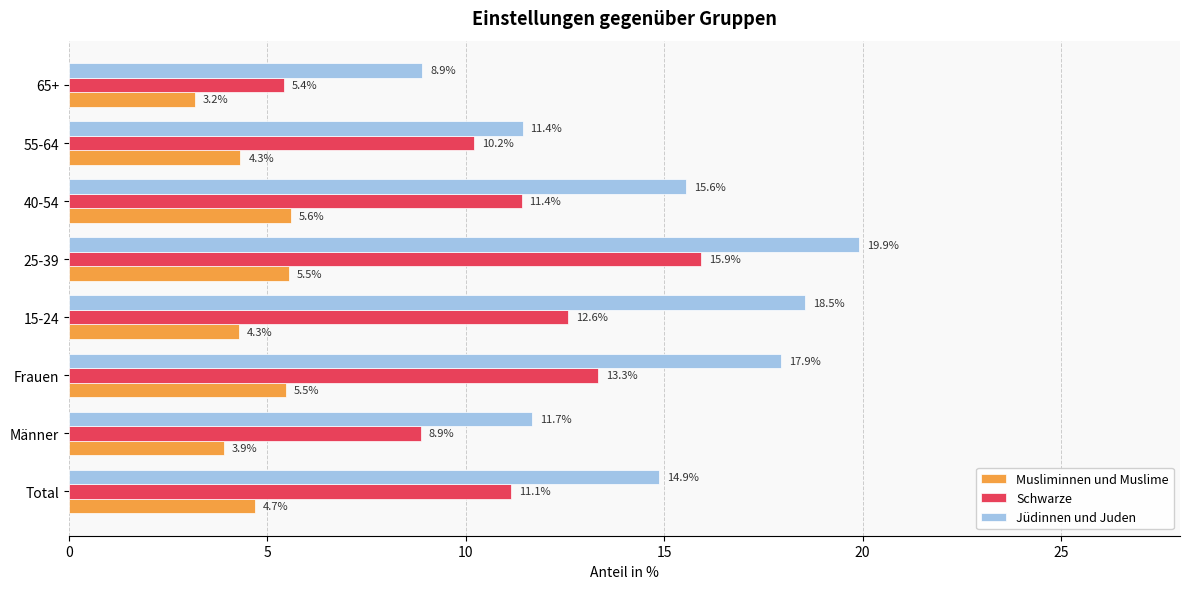

At which category is the sum across all series the highest?

25-39